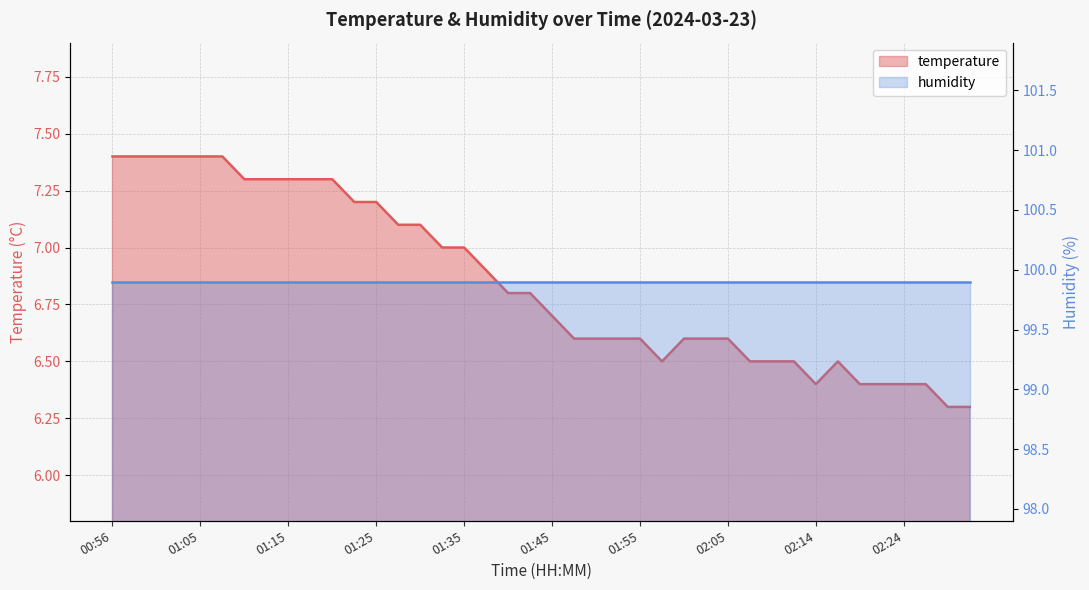

What is the sum of the values at 02:31 and 01:32?

13.3